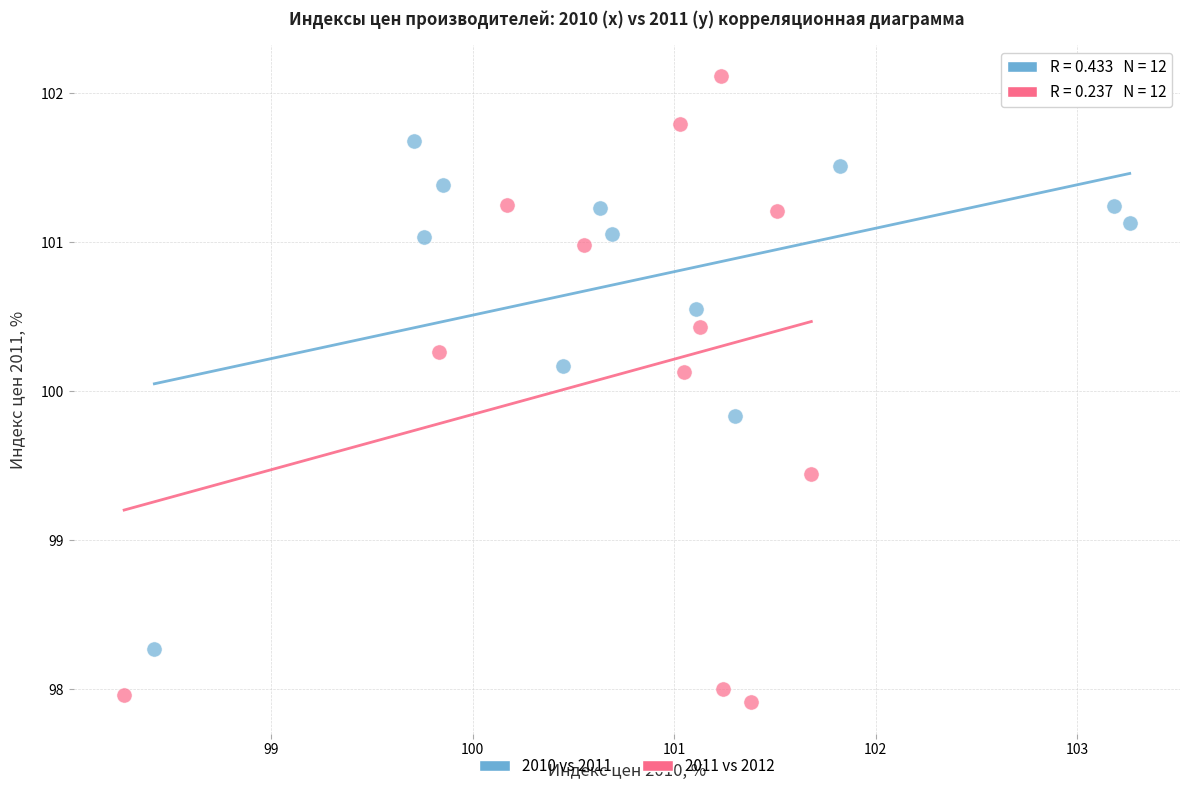

Which series contains the highest Y value?

2011 vs 2012